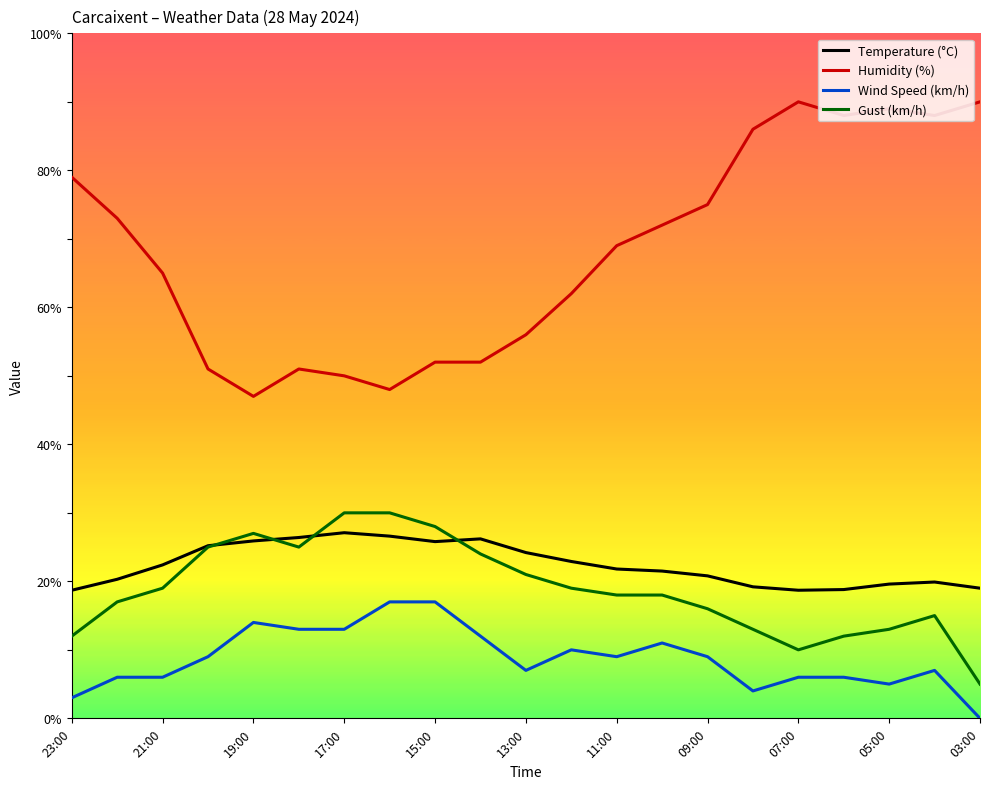

Which series has the largest range (max minus min)?

Humidity (%)